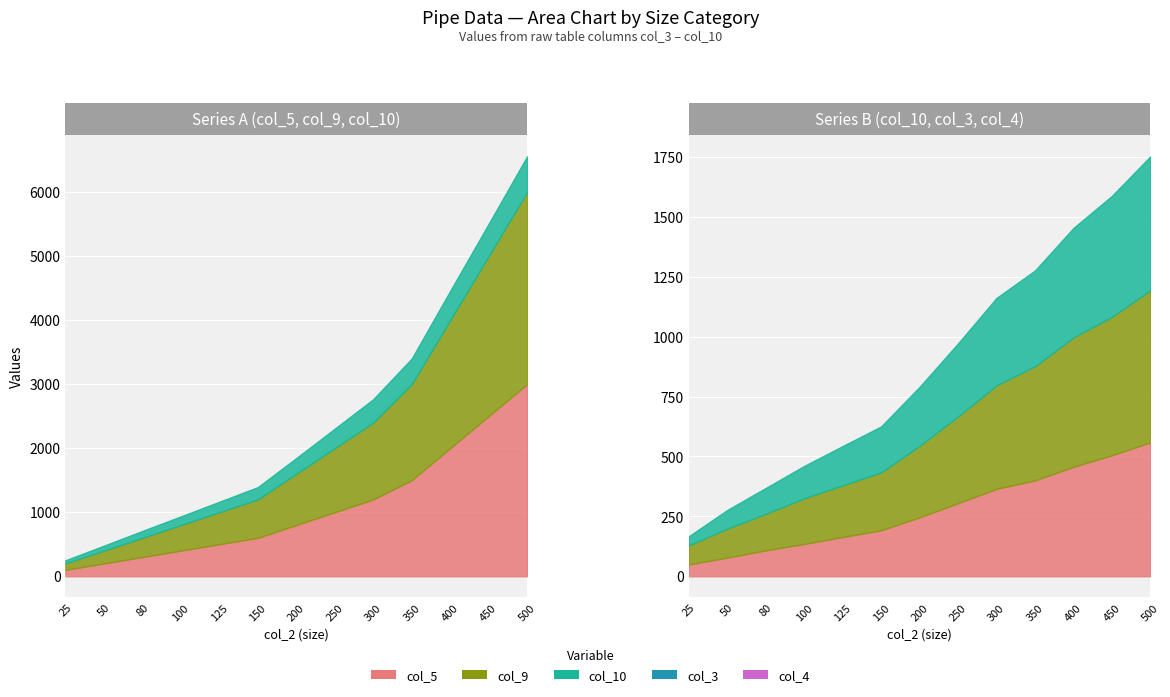

What is the difference between the highest and lowest values at 100?

265.1